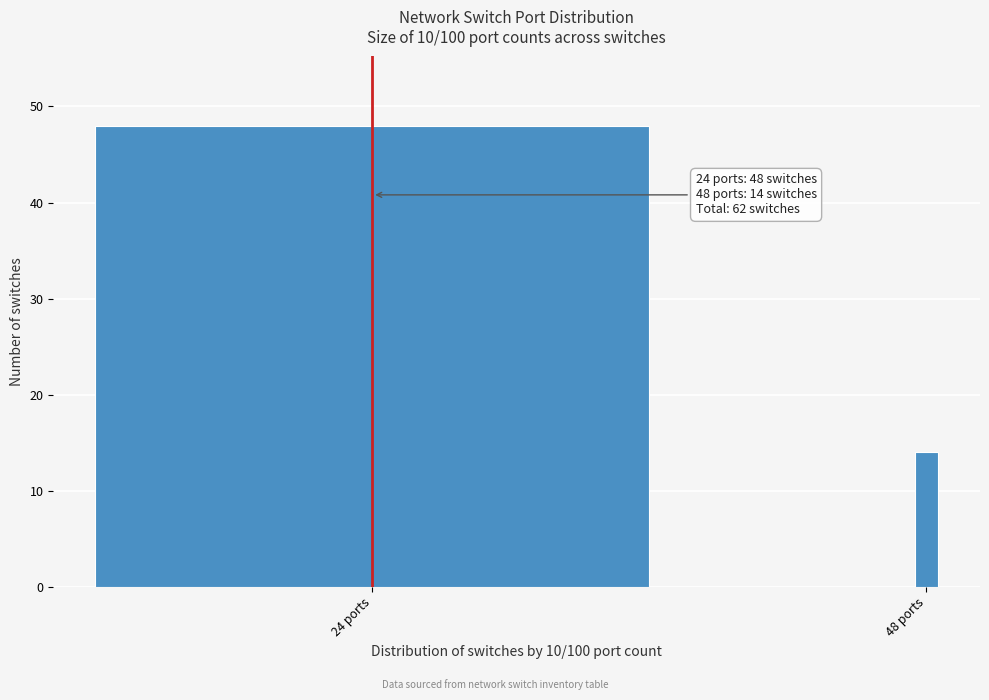

Reading left to right, list all the values displayed in this chart.

24 ports=48	48 ports=14